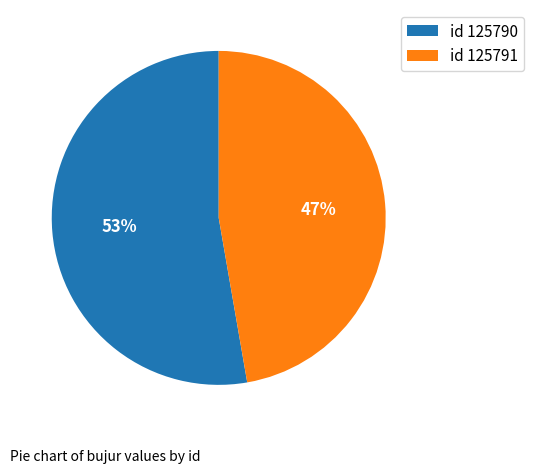

To the nearest percent, what portion does id 125790 represent?

53%